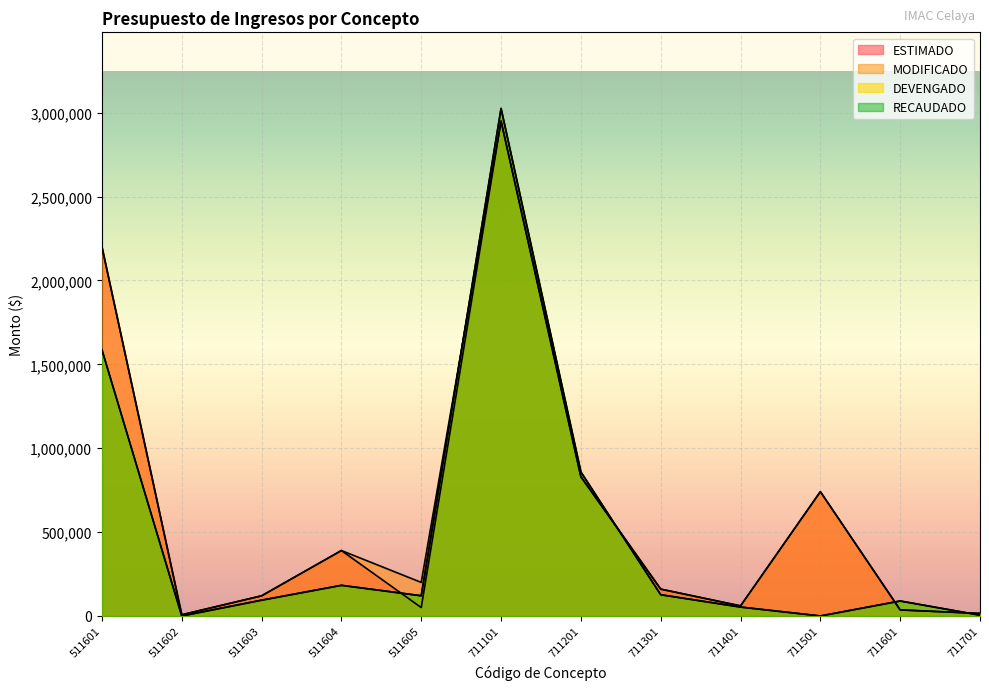

What is the sum of the RECAUDADO values at 511601 and 511604?

1769293.9